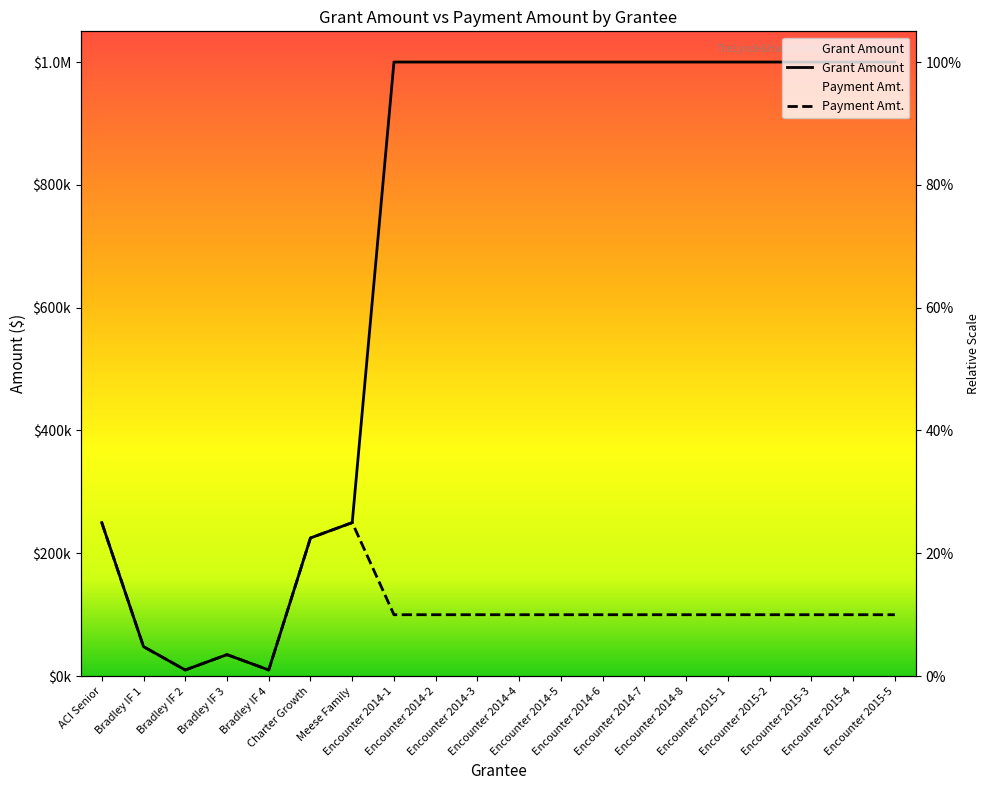

Reading left to right, transcribe all the data shown in this chart.

Grant Amount: ACI Senior=250000	Bradley IF 1=48000	Bradley IF 2=10000	Bradley IF 3=35000	Bradley IF 4=10000	Charter Growth=225000	Meese Family=250000	Encounter 2014-1=1000000	Encounter 2014-2=1000000	Encounter 2014-3=1000000	Encounter 2014-4=1000000	Encounter 2014-5=1000000	Encounter 2014-6=1000000	Encounter 2014-7=1000000	Encounter 2014-8=1000000	Encounter 2015-1=1000000	Encounter 2015-2=1000000	Encounter 2015-3=1000000	Encounter 2015-4=1000000	Encounter 2015-5=1000000
Payment Amt.: ACI Senior=250000	Bradley IF 1=48000	Bradley IF 2=10000	Bradley IF 3=35000	Bradley IF 4=10000	Charter Growth=225000	Meese Family=250000	Encounter 2014-1=100000	Encounter 2014-2=100000	Encounter 2014-3=100000	Encounter 2014-4=100000	Encounter 2014-5=100000	Encounter 2014-6=100000	Encounter 2014-7=100000	Encounter 2014-8=100000	Encounter 2015-1=100000	Encounter 2015-2=100000	Encounter 2015-3=100000	Encounter 2015-4=100000	Encounter 2015-5=100000